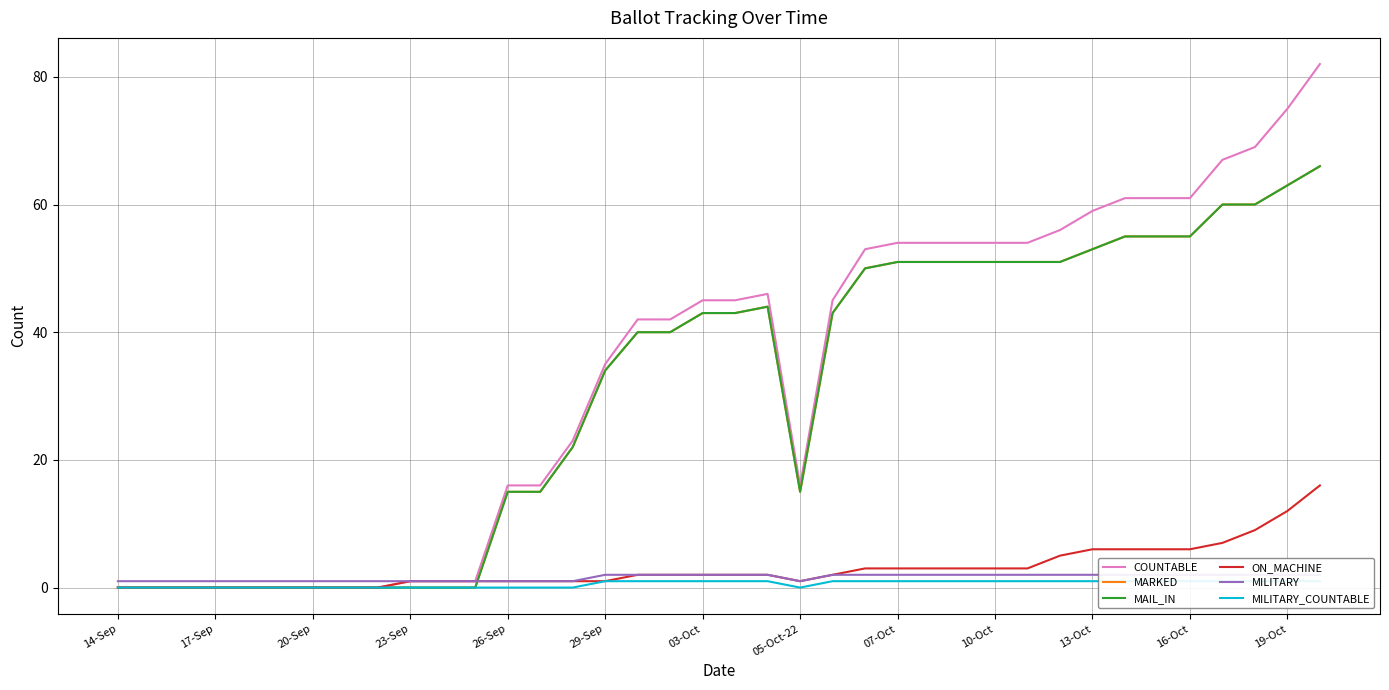

True or false: COUNTABLE has a value of 0 at 13-Oct.

False